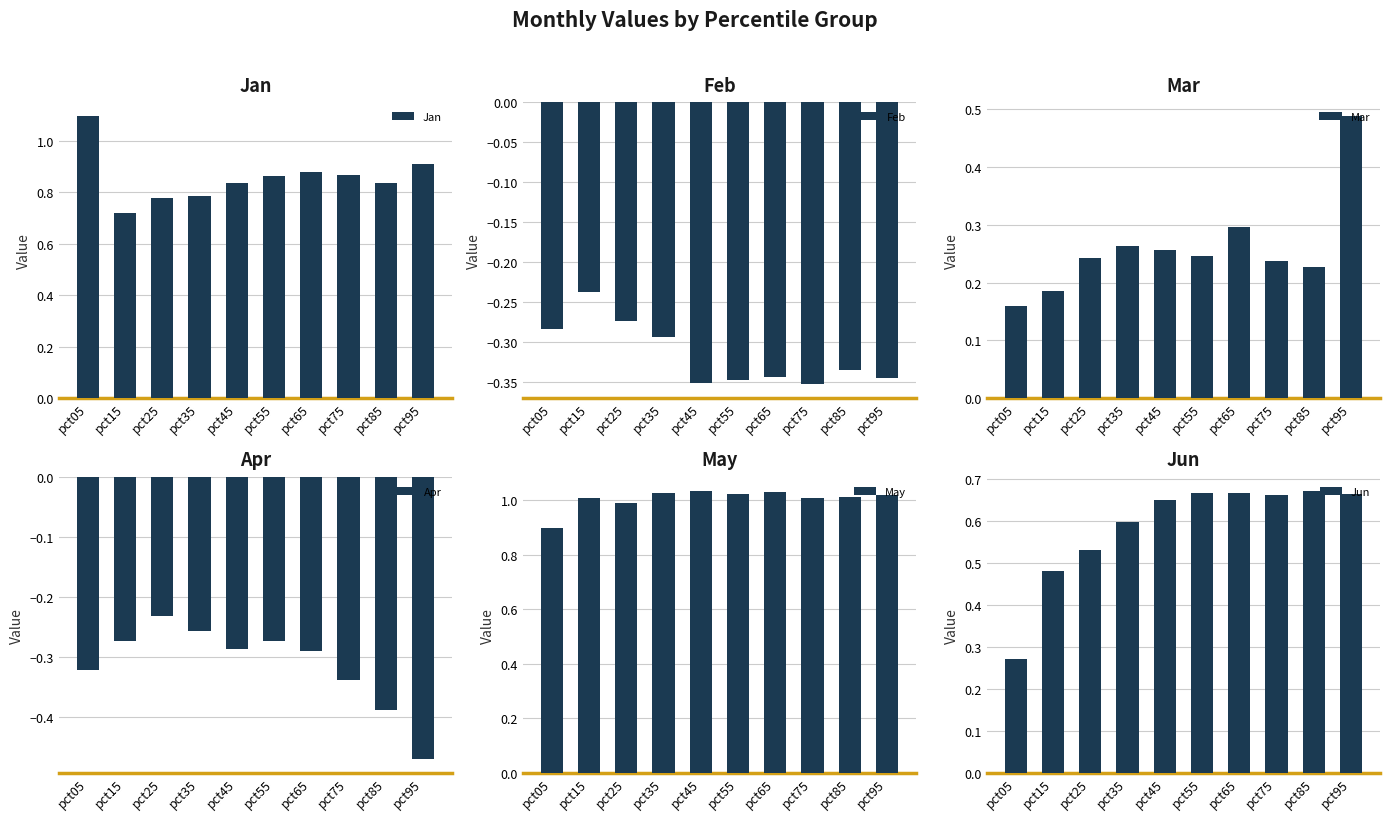

The value of Jan at pct45 is 0.8. True or false?

True